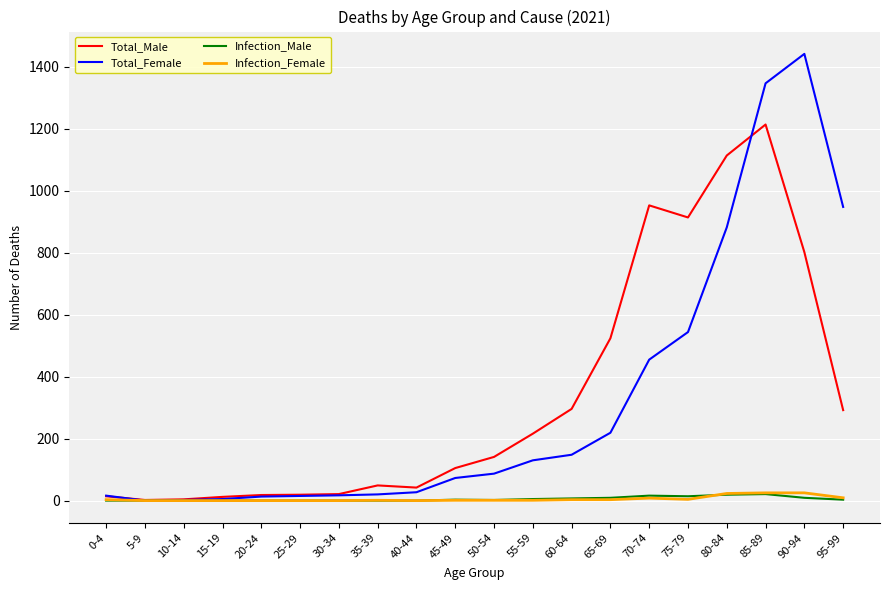

What are all the series names shown in the legend?

Total_Male, Total_Female, Infection_Male, Infection_Female